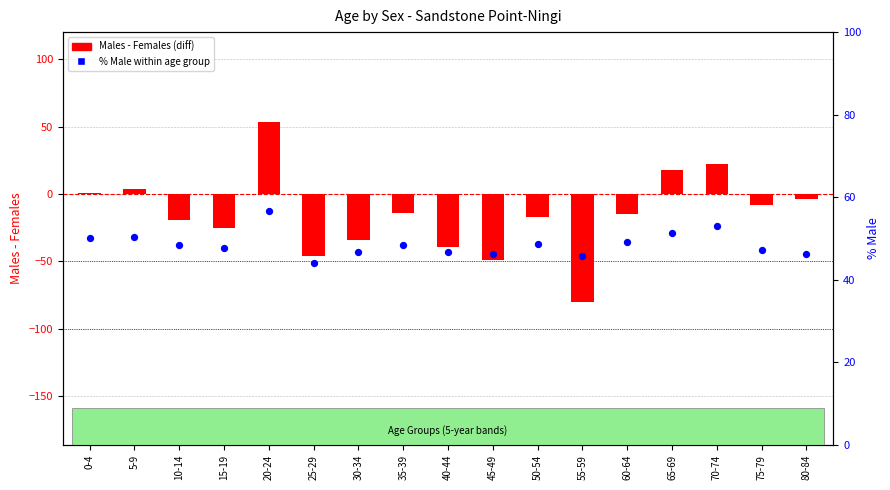

Which series has the largest total across all categories?

% Male within age group